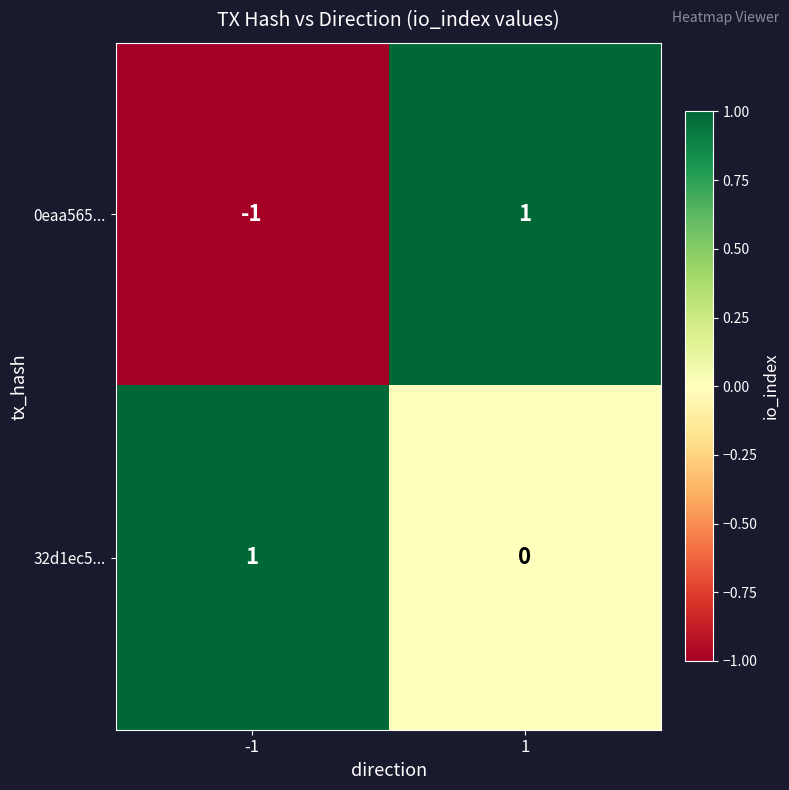

Is it true that 0eaa565... equals 0 at 1?

False